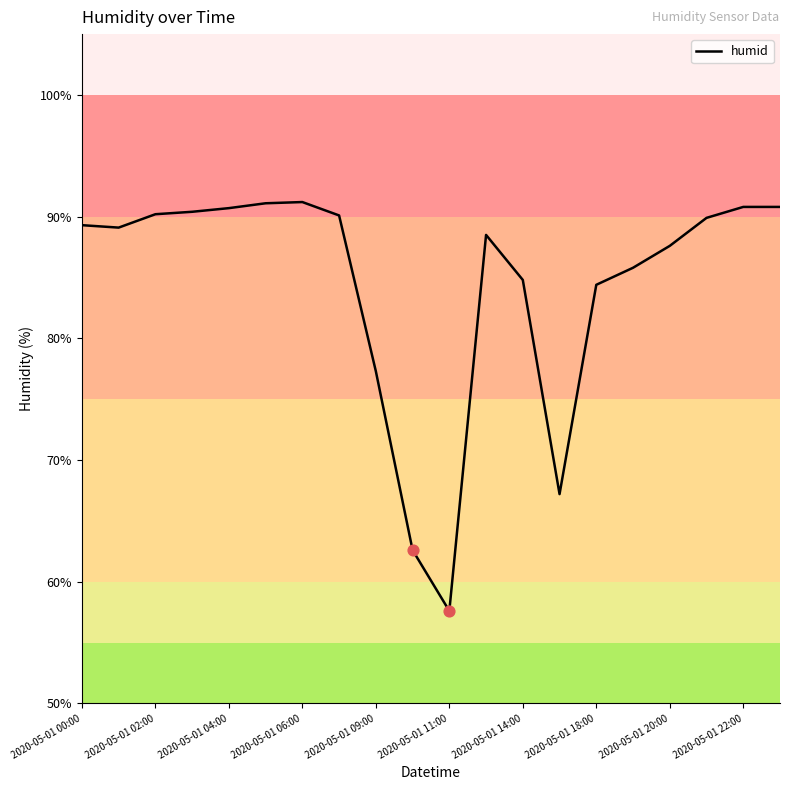

What is the greatest value displayed?

91.2